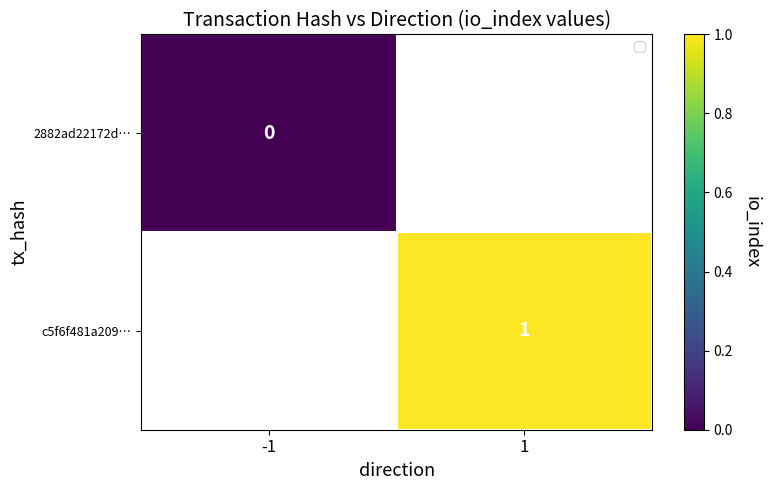

How many series are shown in this chart?

2